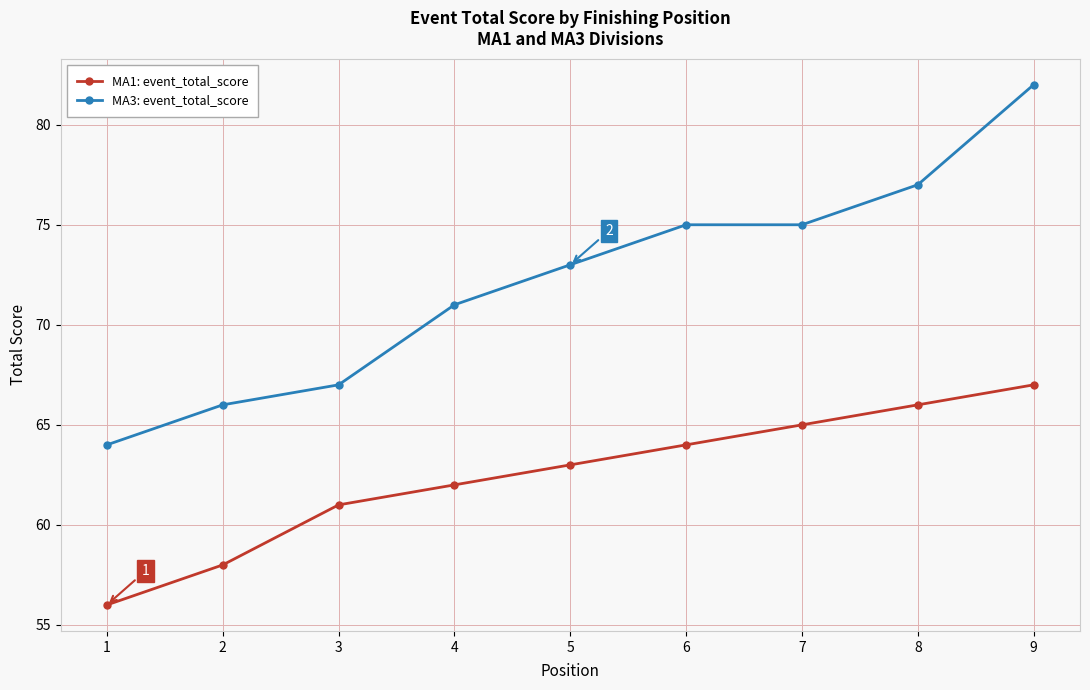

Is it true that MA3: event_total_score equals 75 at 7?

True